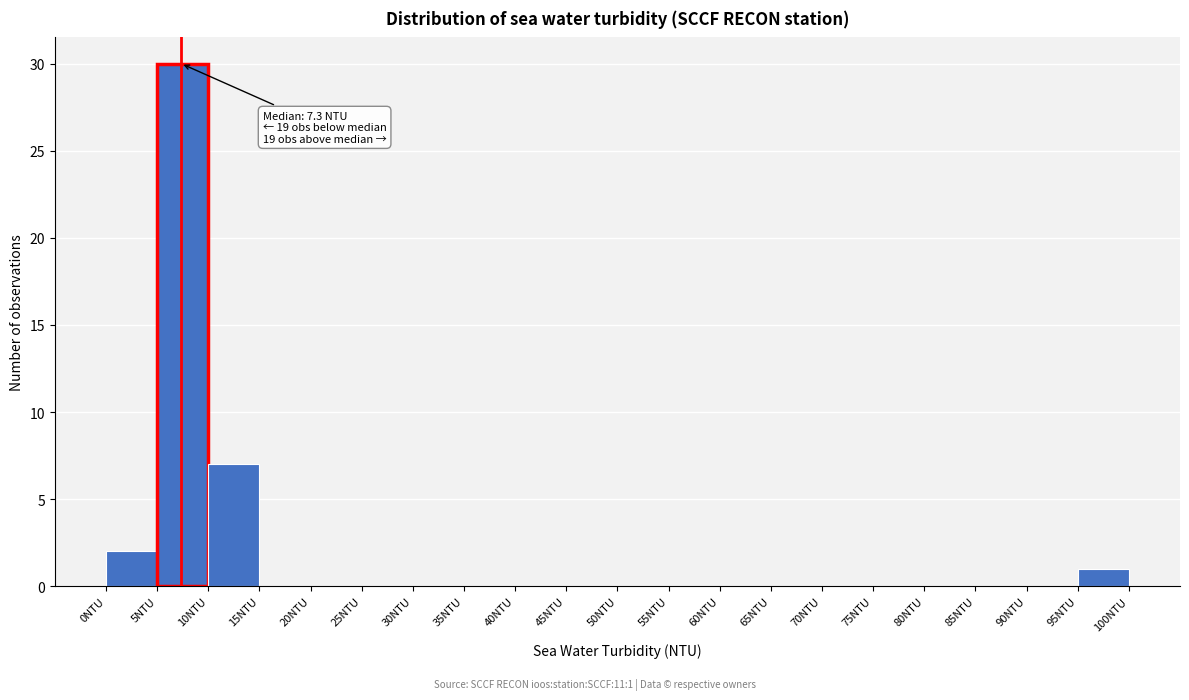

Over which range of the x-axis is the bar tallest?

5 to 10